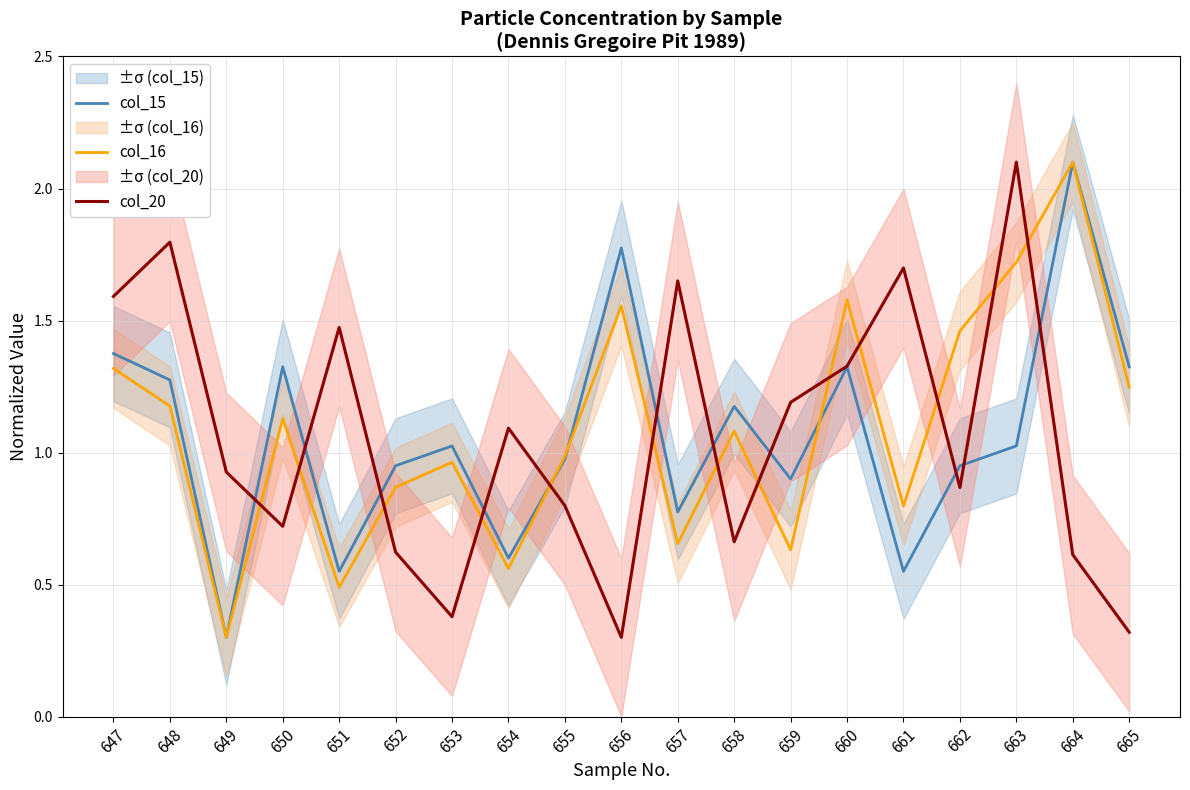

Does the chart have visible grid lines?

Yes